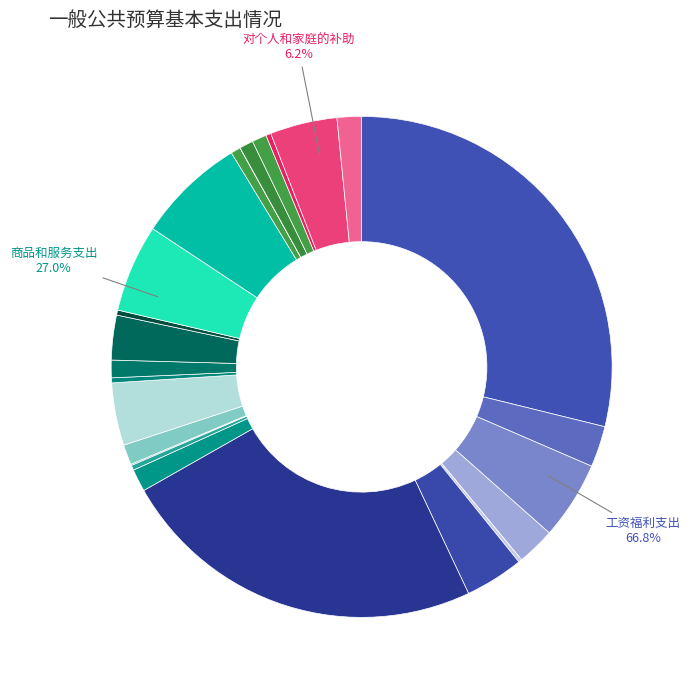

To the nearest percent, what percentage of the pie is 商品和服务支出?

27%